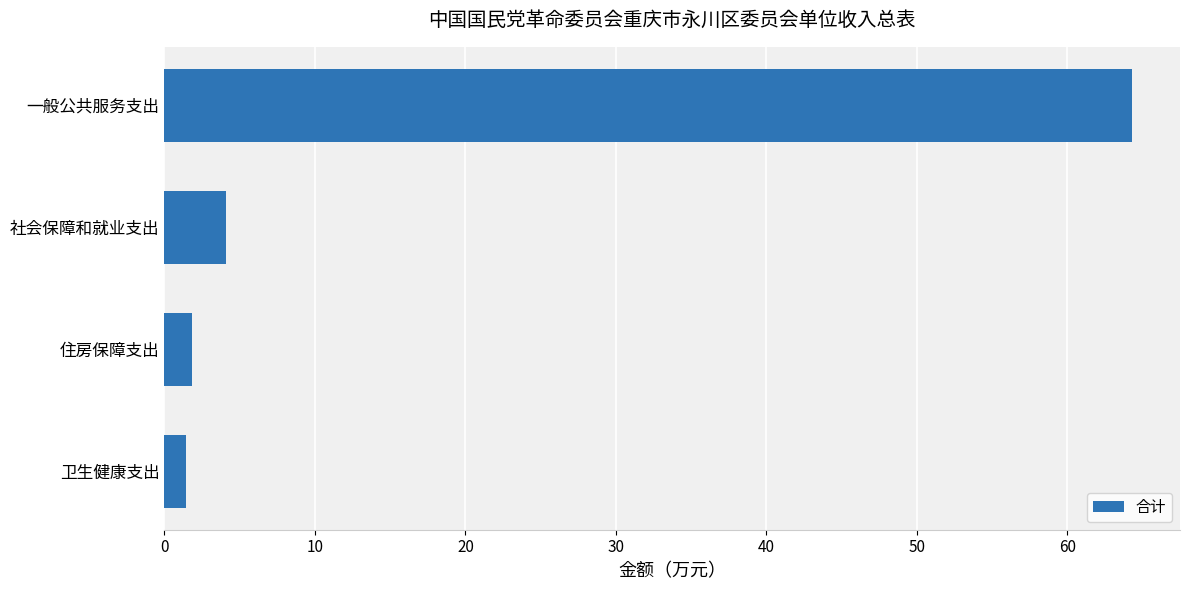

Which has a higher value, 社会保障和就业支出 or 卫生健康支出?

社会保障和就业支出